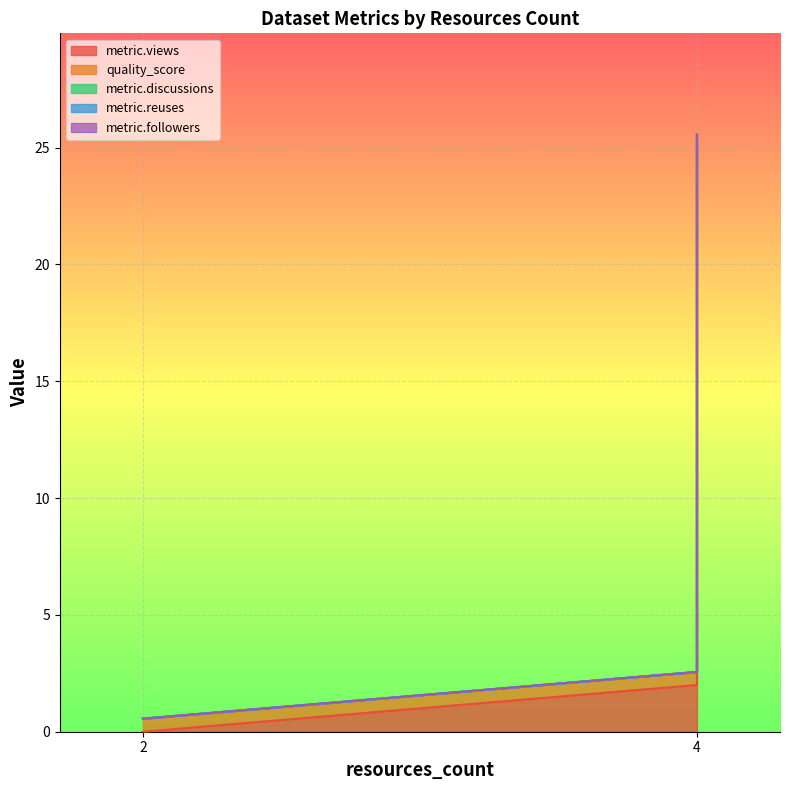

Does the chart display data point markers on the line(s)?

No